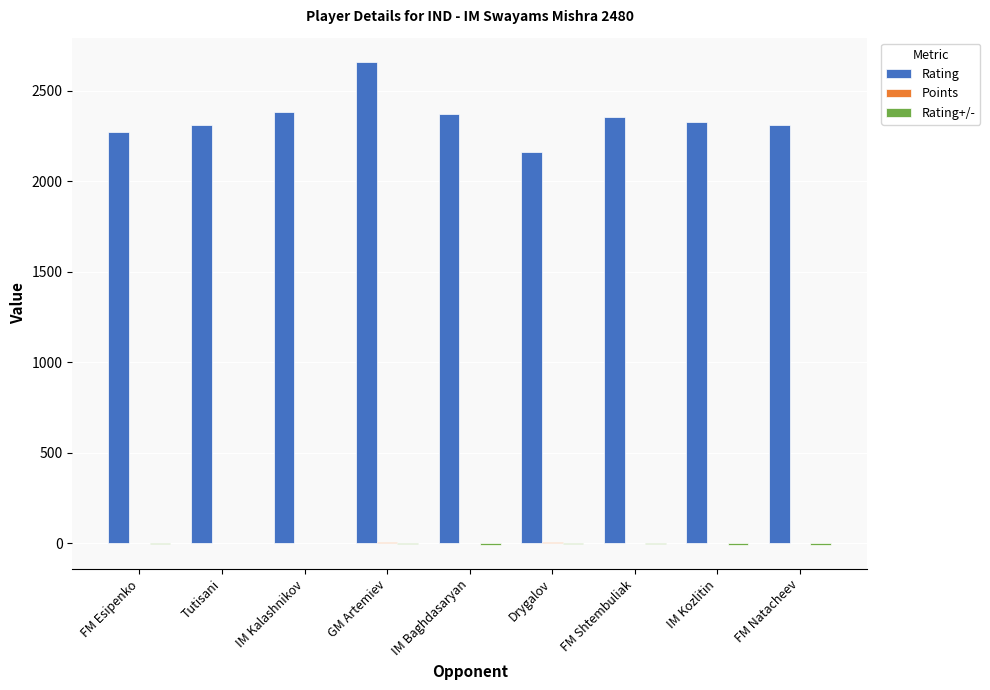

How many data points does each series have?

9